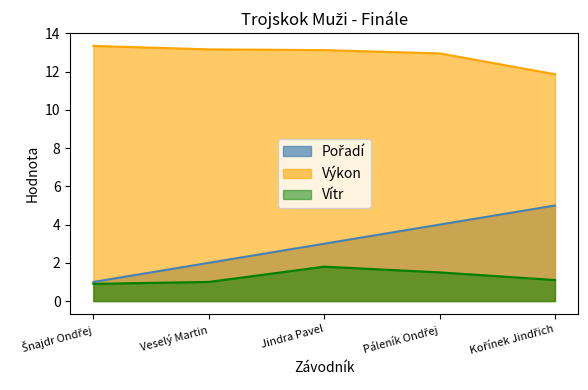

What is the label of the 3rd point from the right?

Jindra Pavel